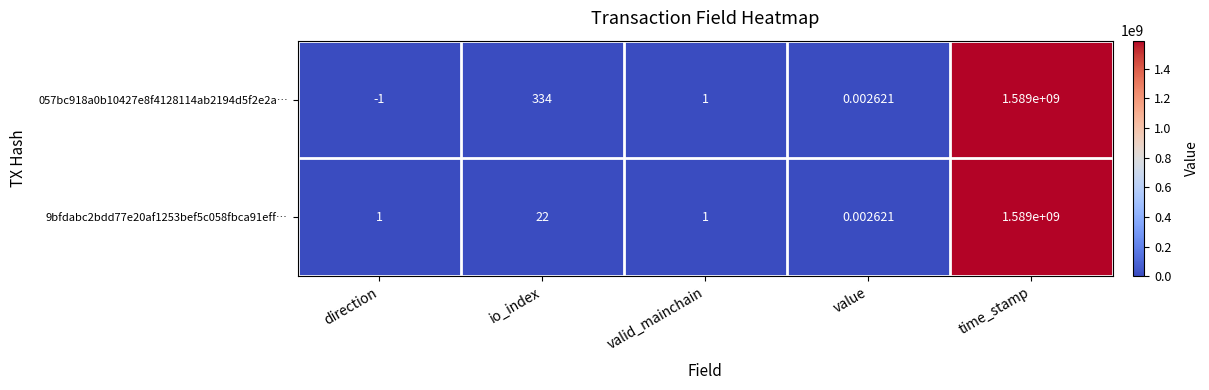

Rank the categories by 057bc918a0b10427e8f4128114ab2194d5f2e2a… value from highest to lowest.

time_stamp, io_index, valid_mainchain, value, direction